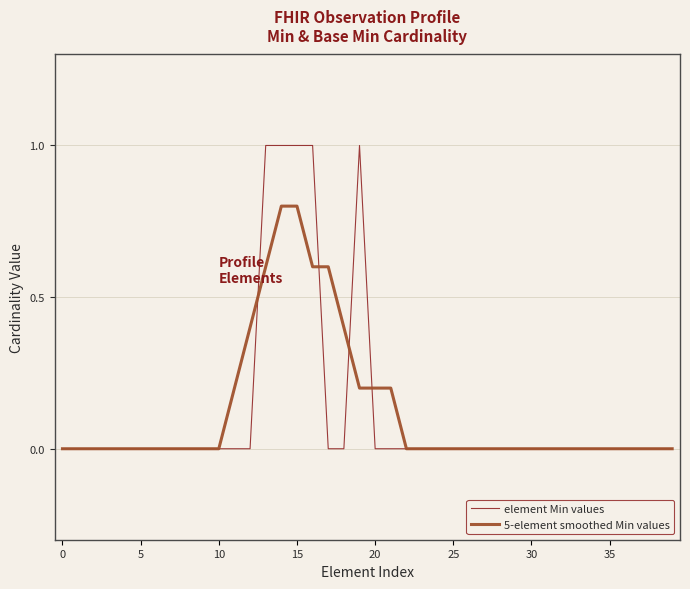

List the series in order of their peak value, highest first.

element Min values, 5-element smoothed Min values